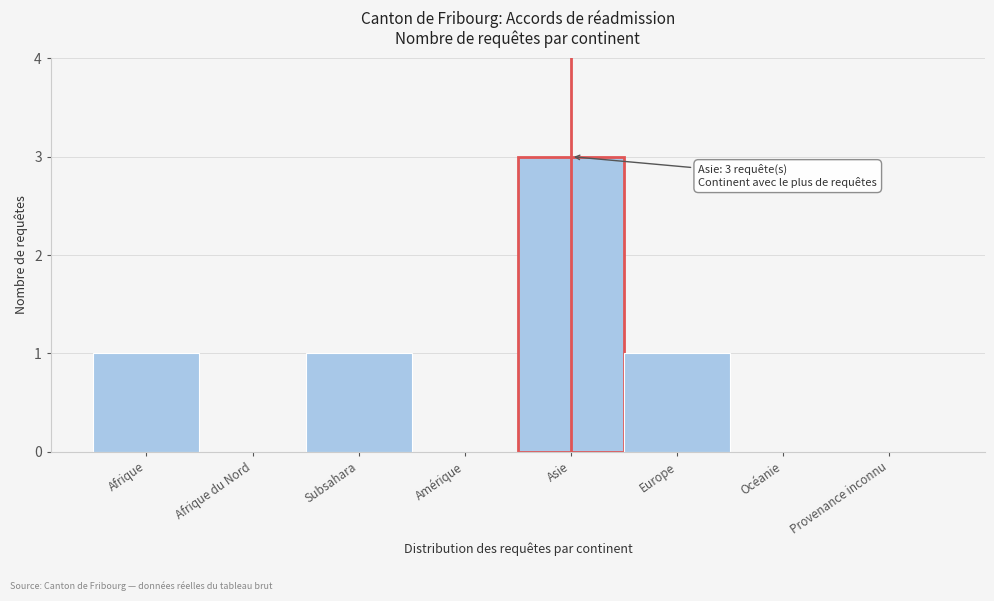

Reading left to right, transcribe all the data shown in this chart.

Afrique=1	Afrique du Nord=0	Subsahara=1	Amérique=0	Asie=3	Europe=1	Océanie=0	Provenance inconnu=0